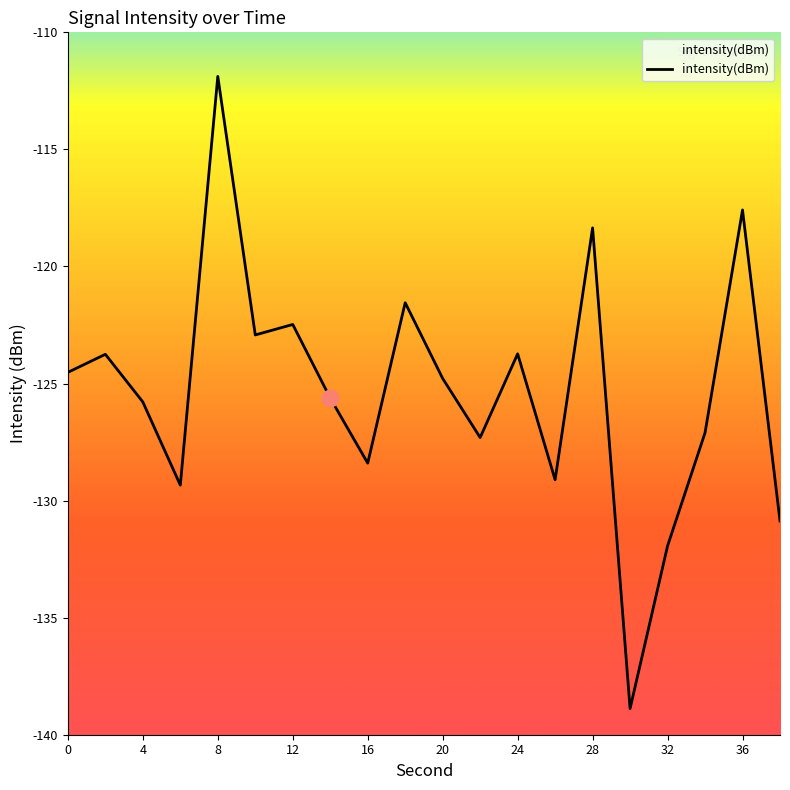

At which label is the value closest to -125?

20